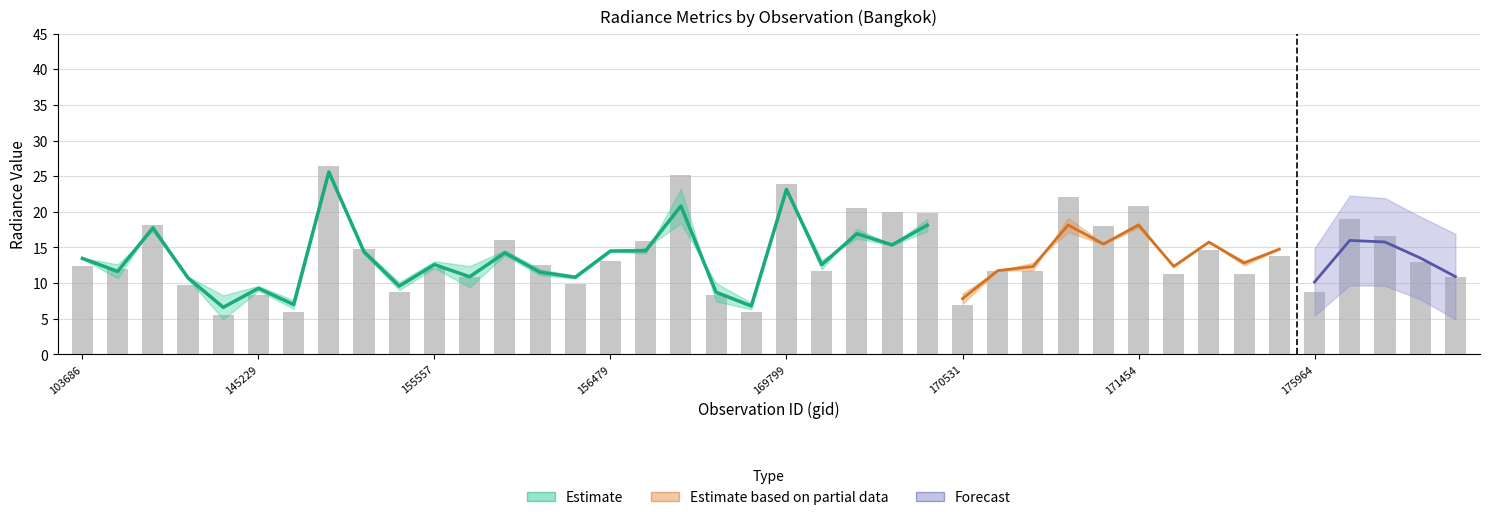

At which category does the chart reach its minimum across all series?

145028